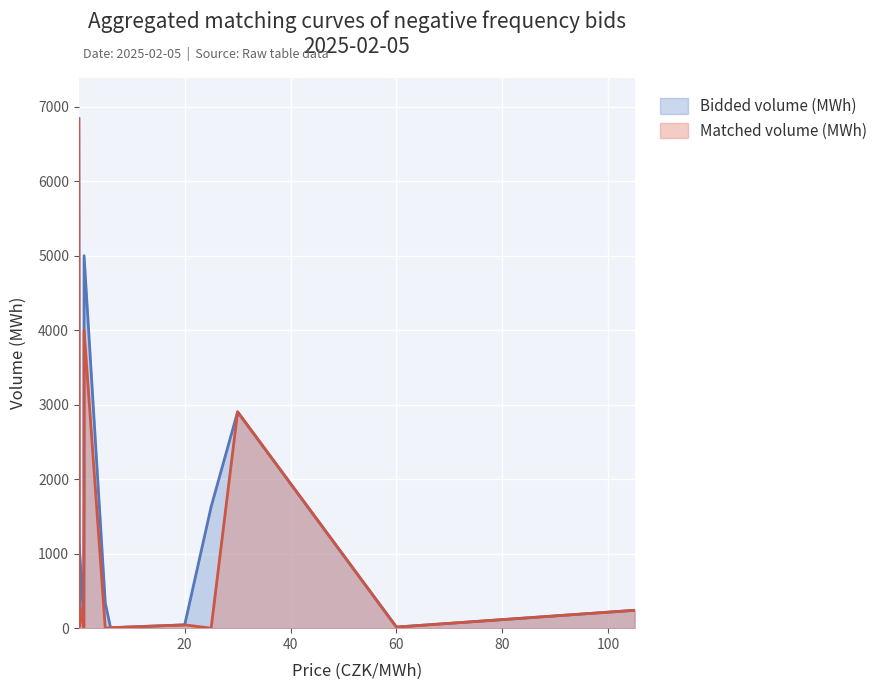

What is the sum of the Bidded volume (MWh) values at 6.0 and 20.0?

50.3